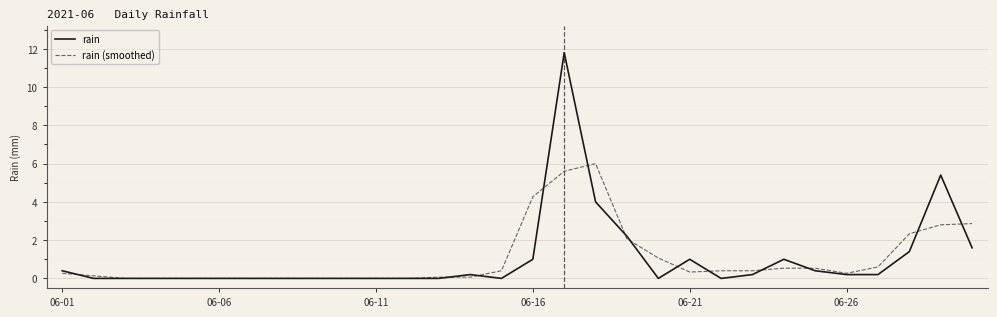

What is the greatest value displayed?

11.8